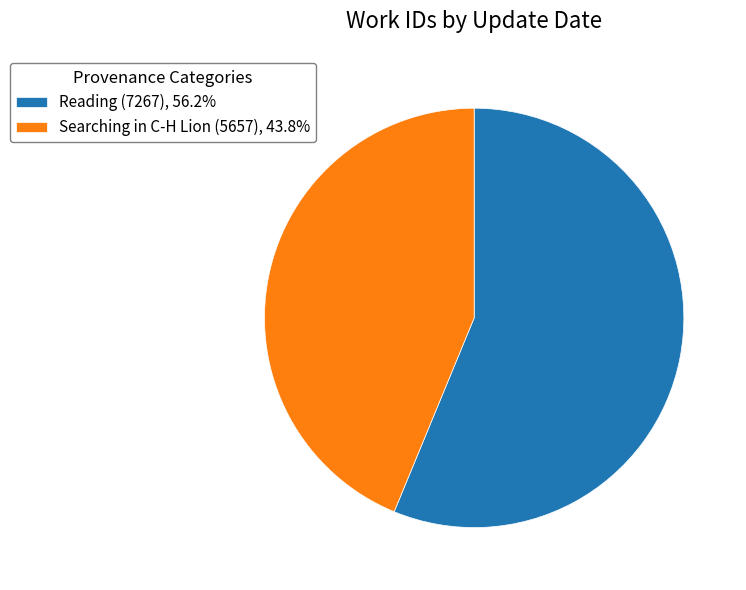

Approximately how many times larger is the value at Searching in C-H Lion (5657), 43.8% compared to Reading (7267), 56.2%?

0.8